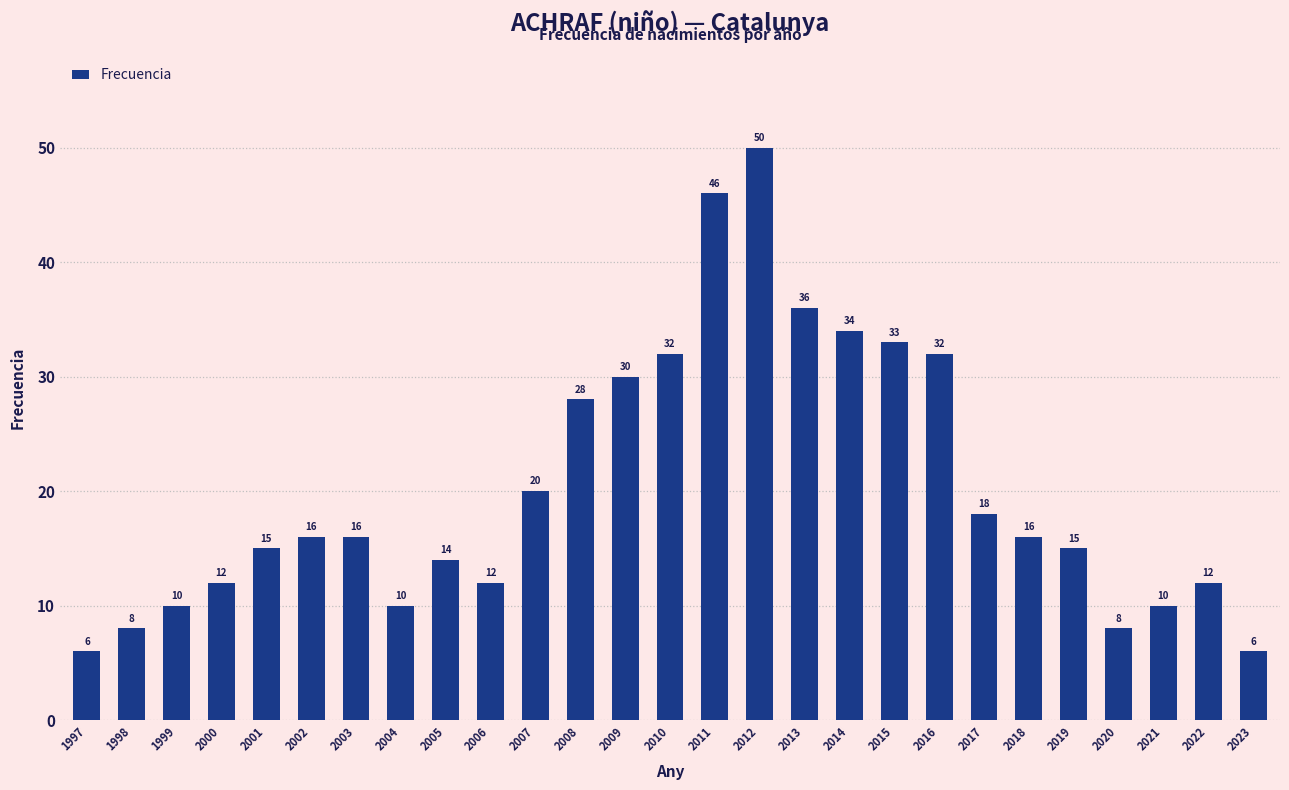

What is the minimum value shown in the chart?

6